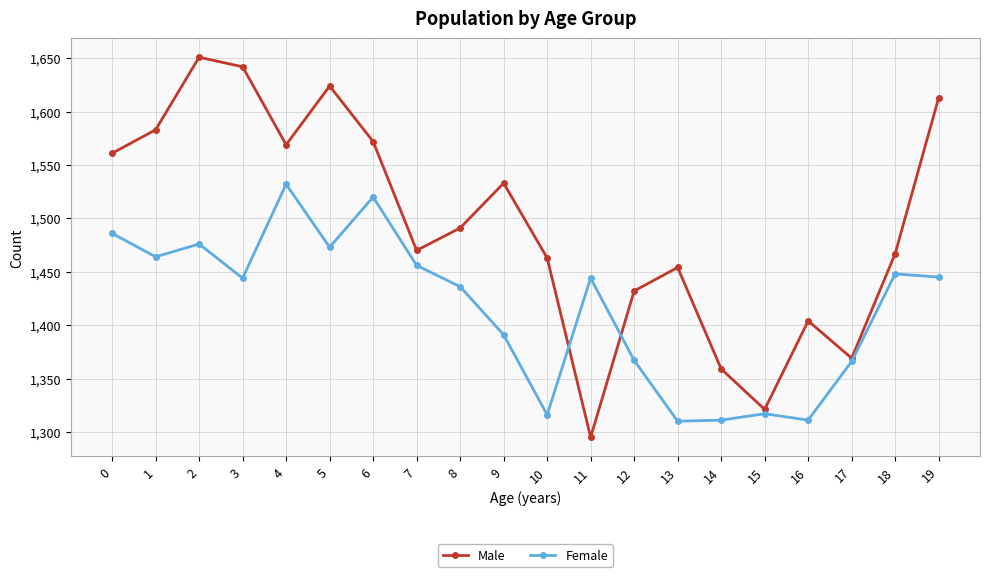

What is the maximum value for Male?

1651